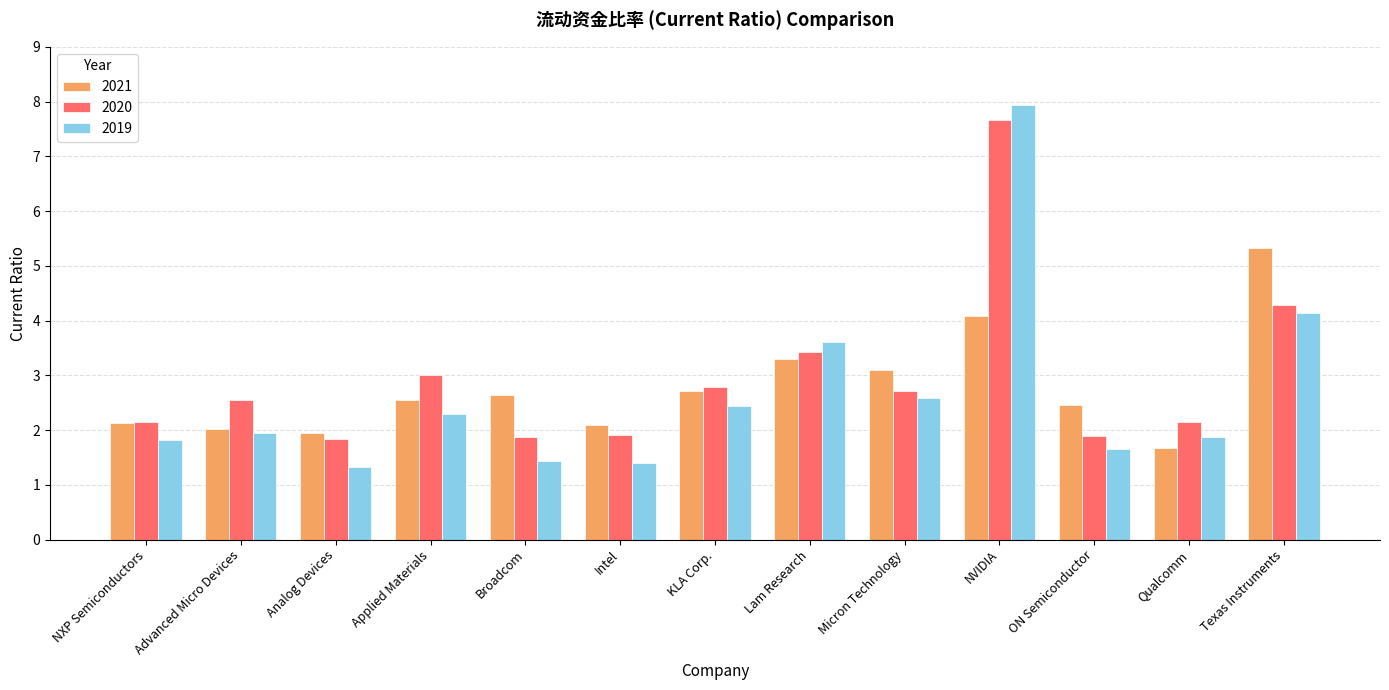

How many data points does each series have?

13